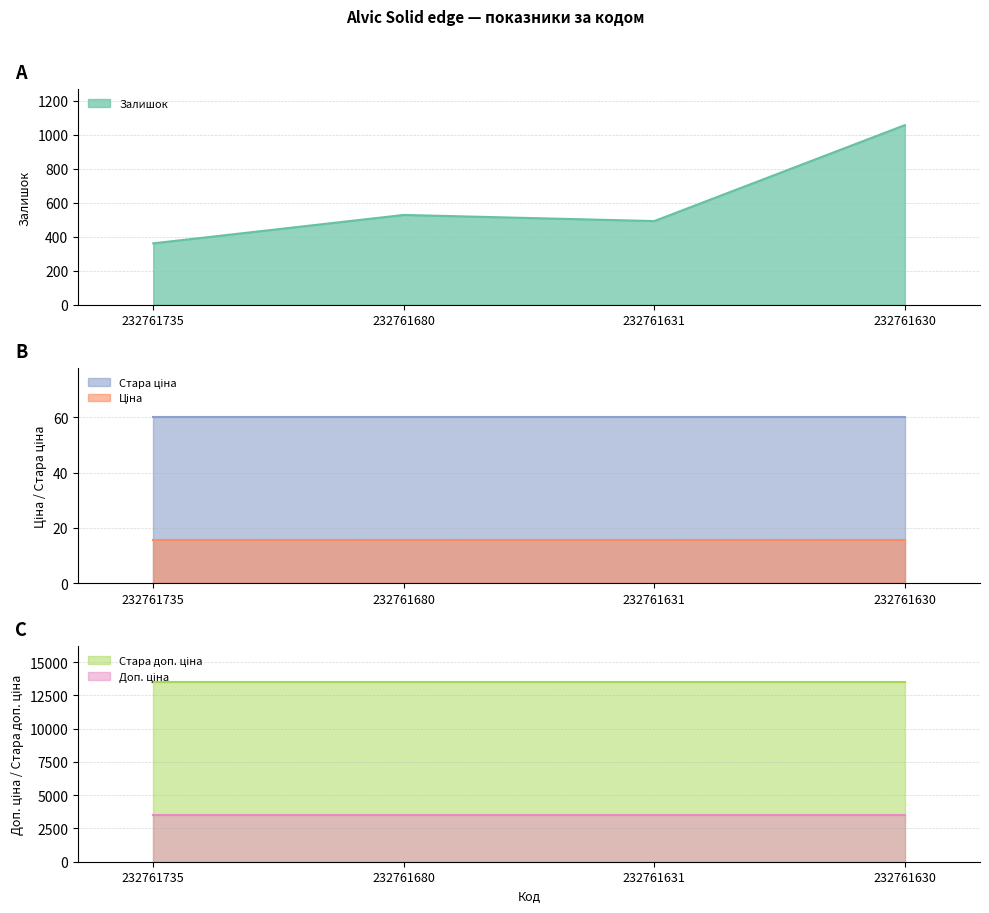

What is the sum of the Стара доп. ціна values at 232761631 and 232761680?

26986.5